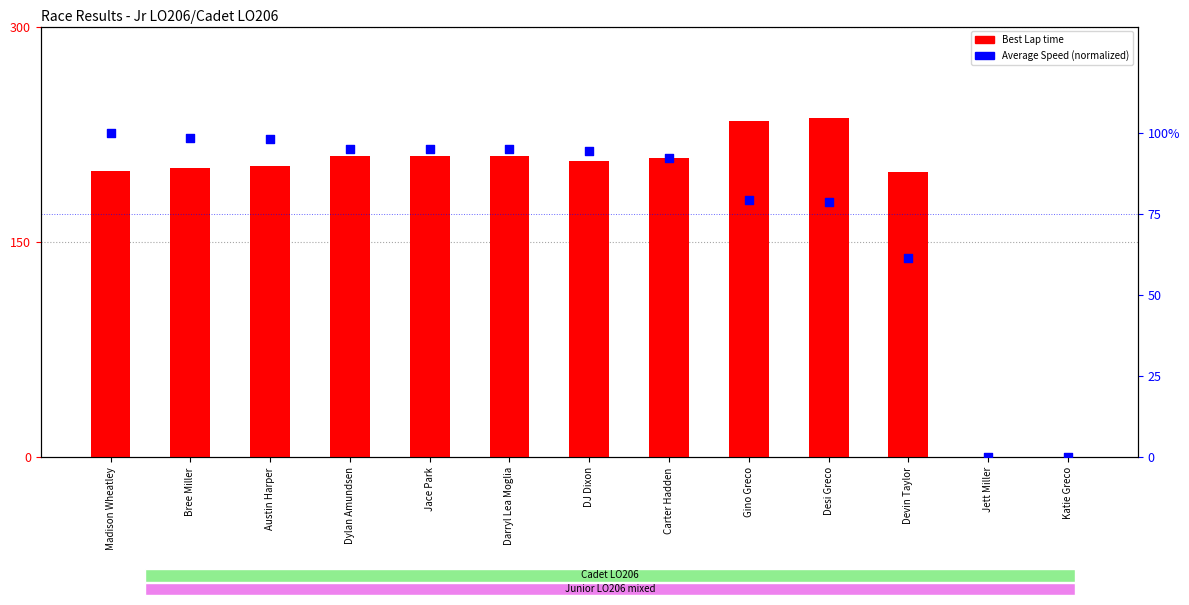

What is the total value across all series at Jace Park?

305.1